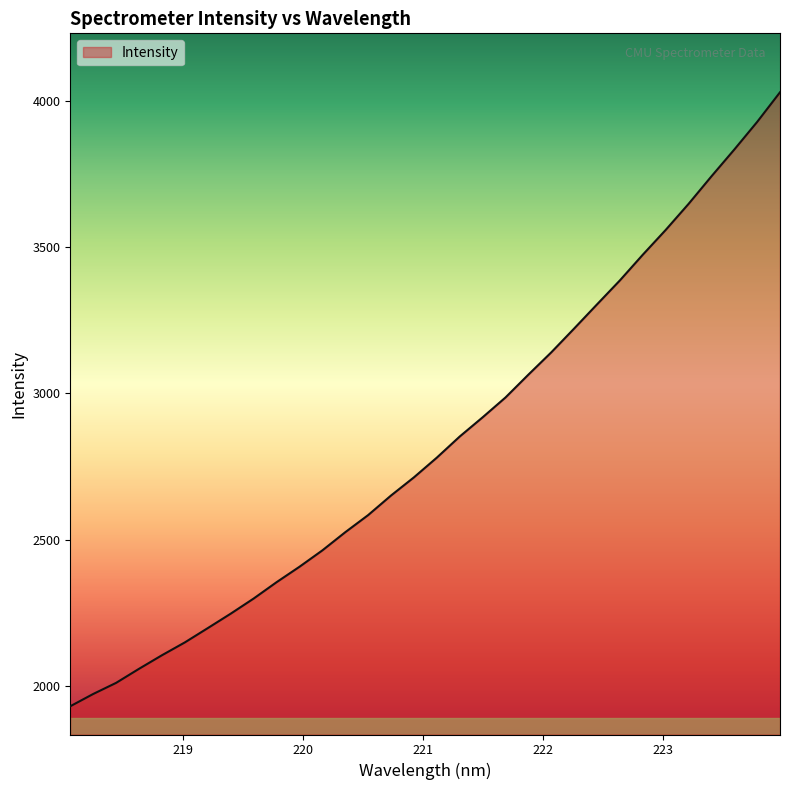

What is the minimum value shown in the chart?

1930.7